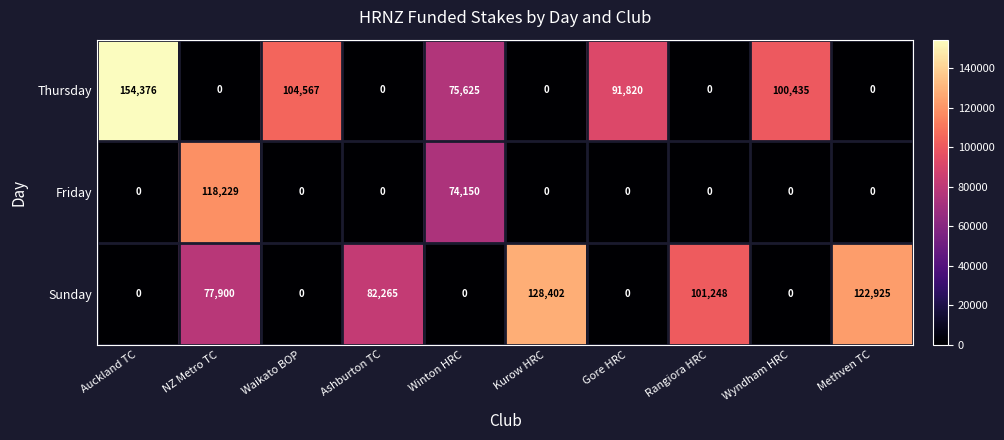

At how many categories does at least one series exceed 41100?

10